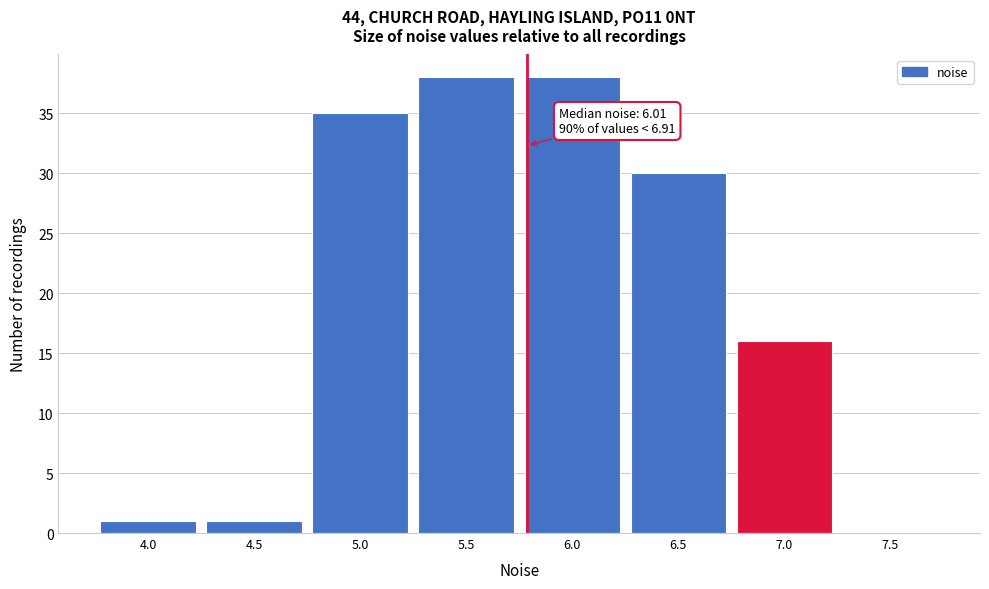

Reading left to right, list all the values displayed in this chart.

4.0=1	4.5=1	5.0=35	5.5=38	6.0=38	6.5=30	7.0=16	7.5=0